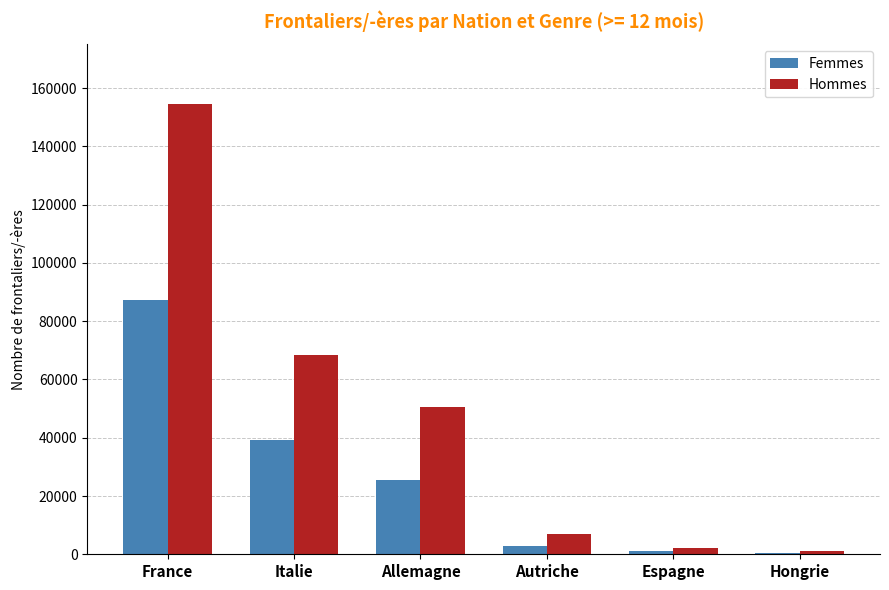

Reading right to left, transcribe all the data shown in this chart.

Femmes: Hongrie=436	Espagne=1294	Autriche=2888	Allemagne=25600	Italie=39262	France=87235
Hommes: Hongrie=1157	Espagne=2118	Autriche=7128	Allemagne=50696	Italie=68369	France=154687